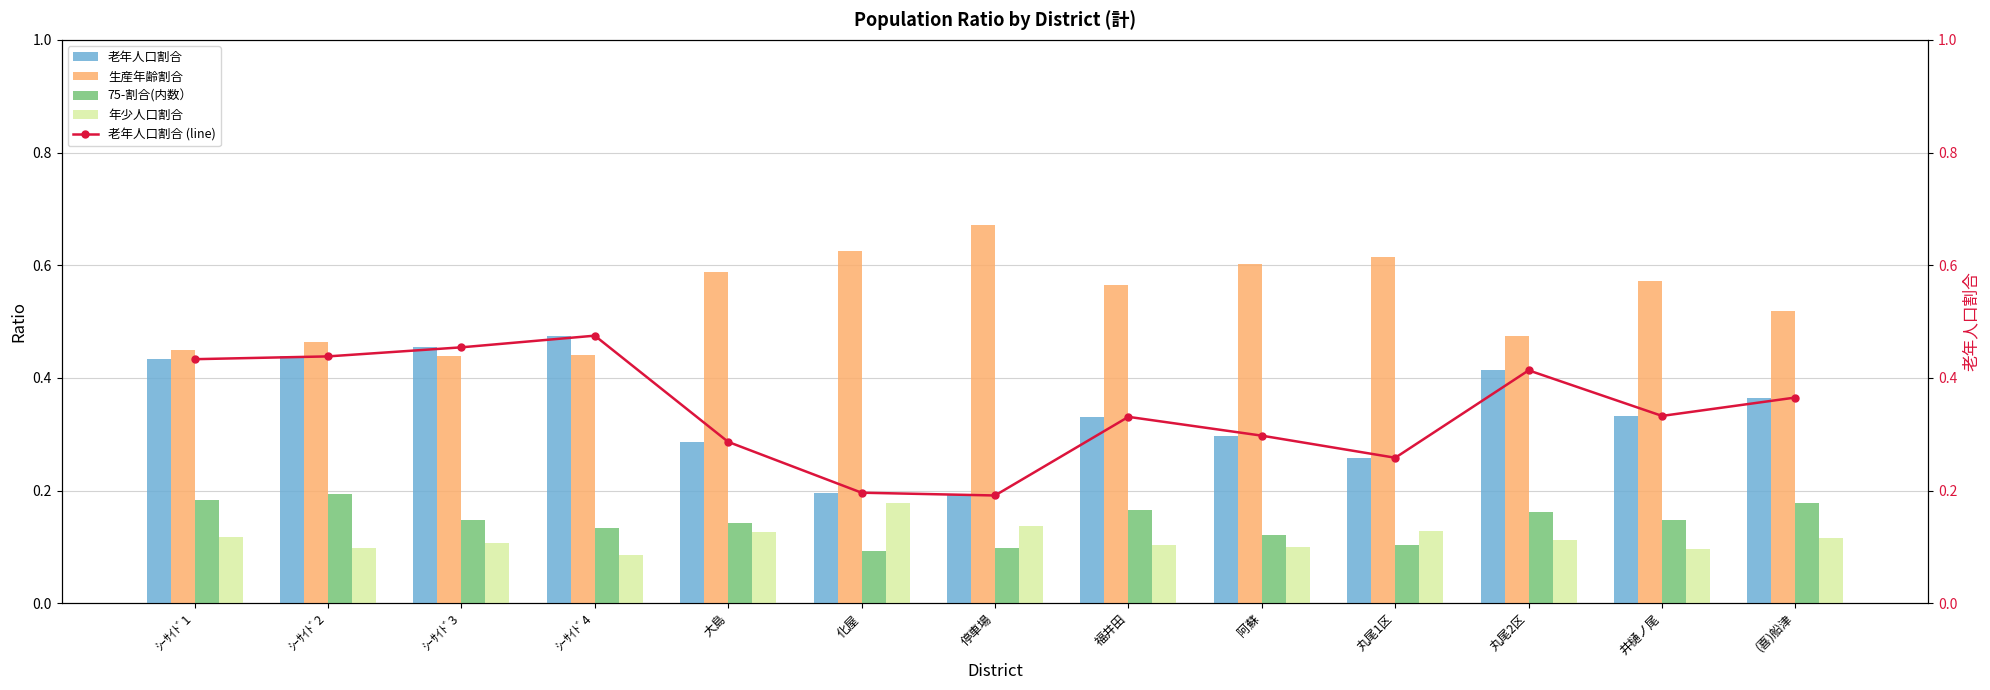

How many categories are shown in the chart?

13